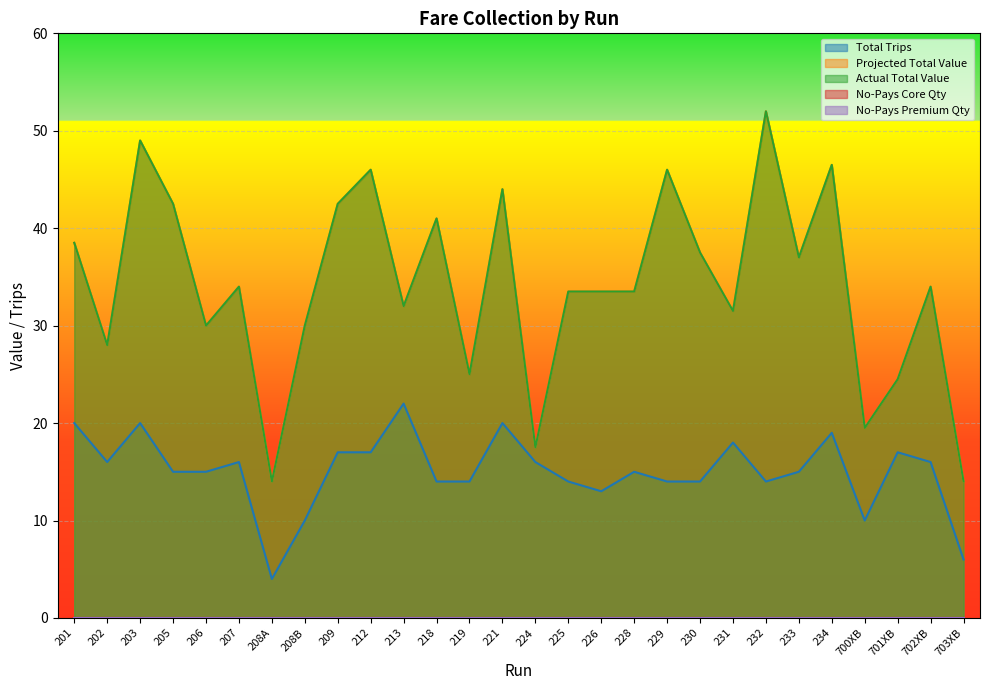

At which category is the sum across all series the highest?

203